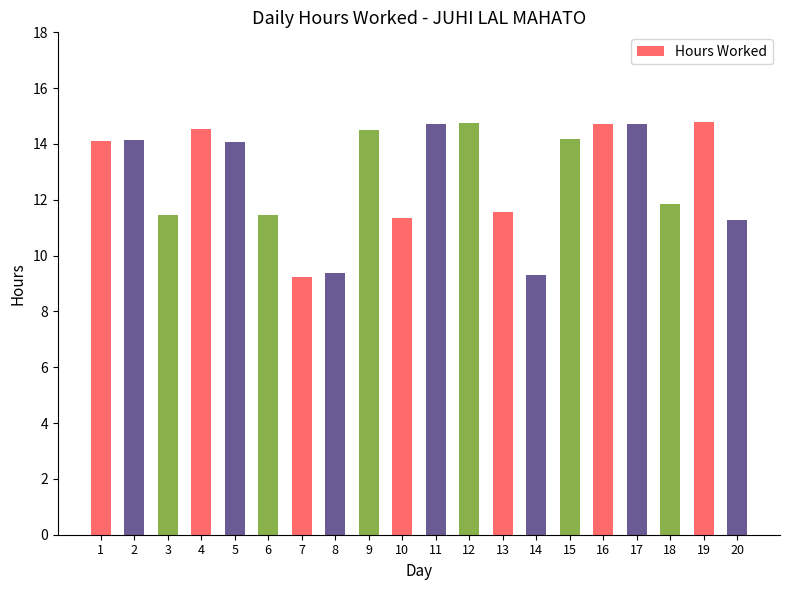

What is the greatest value displayed?

14.8